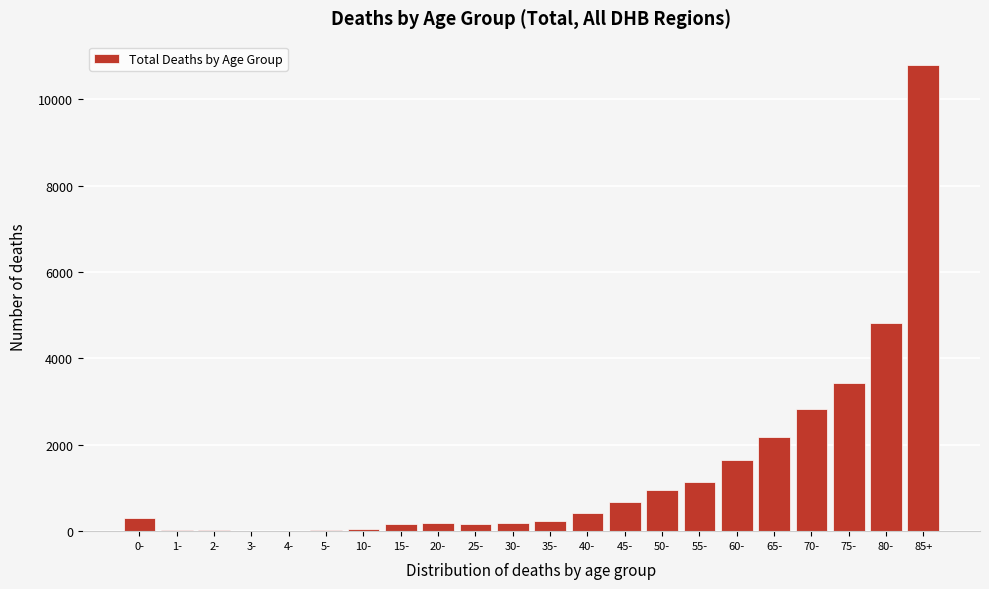

What is the sum of all values?

30277